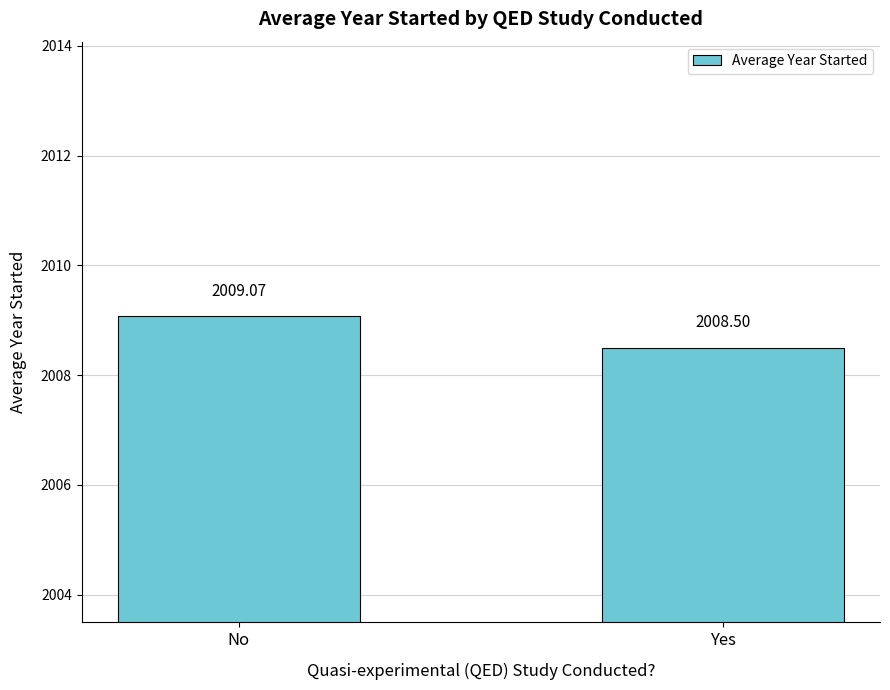

Reading left to right, what are all the values shown in this chart?

No=2009.1	Yes=2008.5